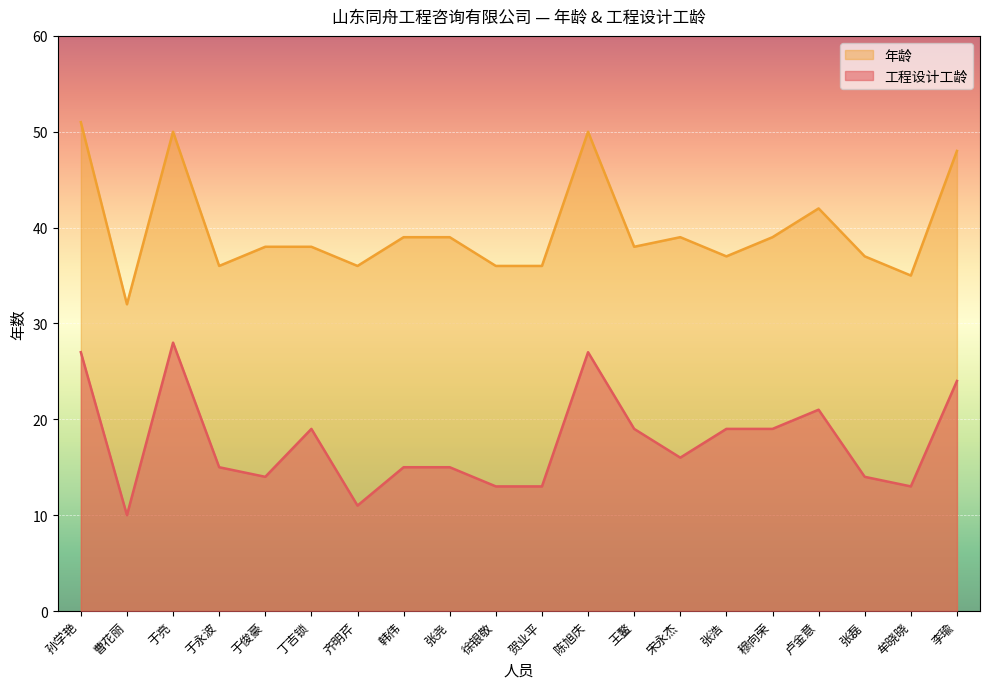

What is the difference between the highest and lowest values at 徐银敬?

23